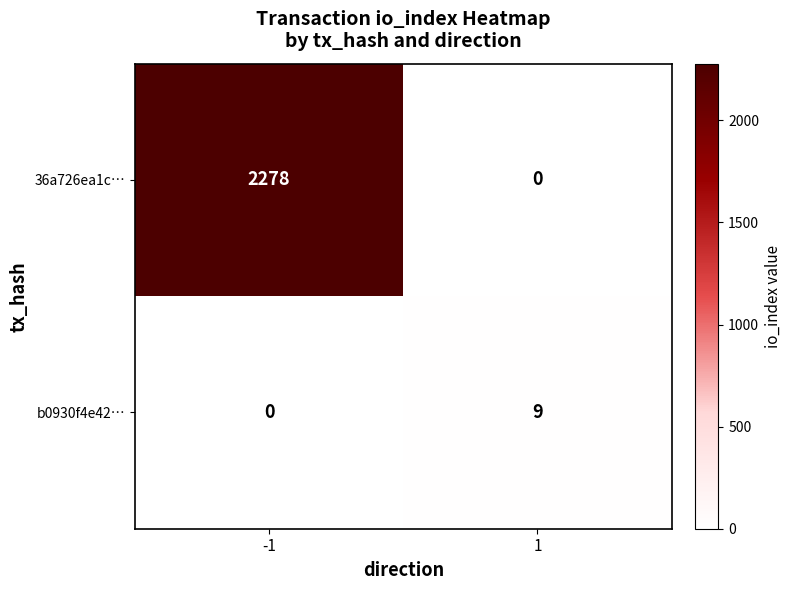

Which series changed the most between -1 and 1?

36a726ea1c…